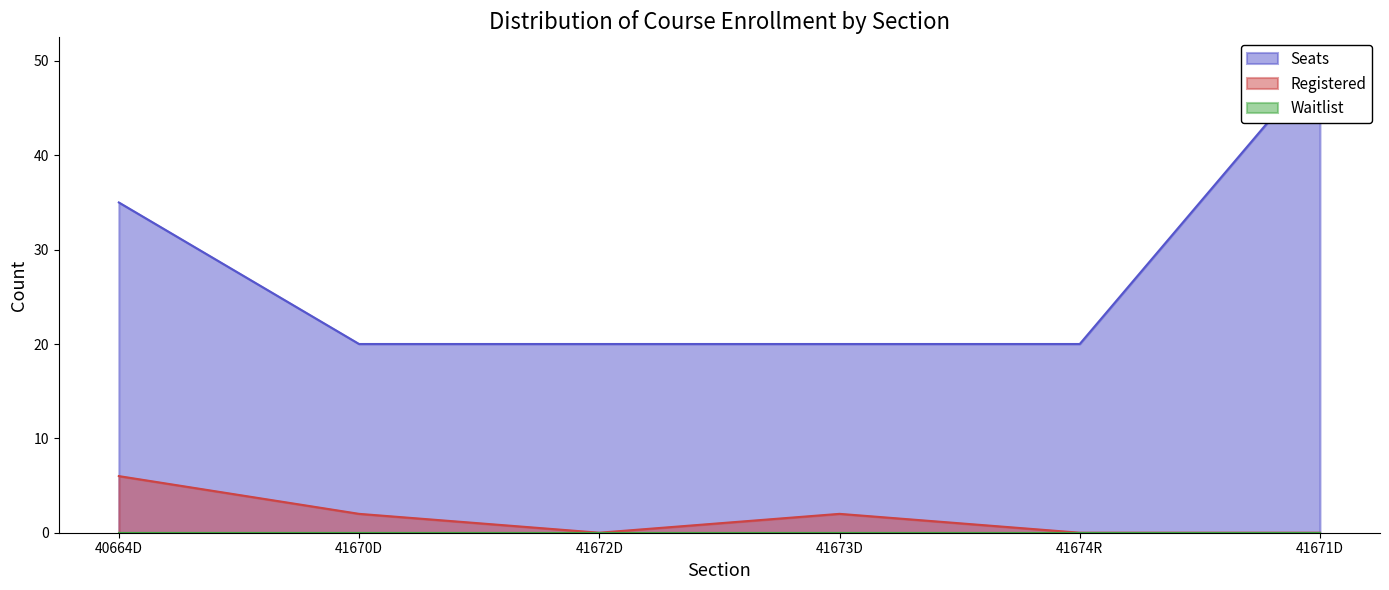

The value of Registered at 41673D is 2. True or false?

True